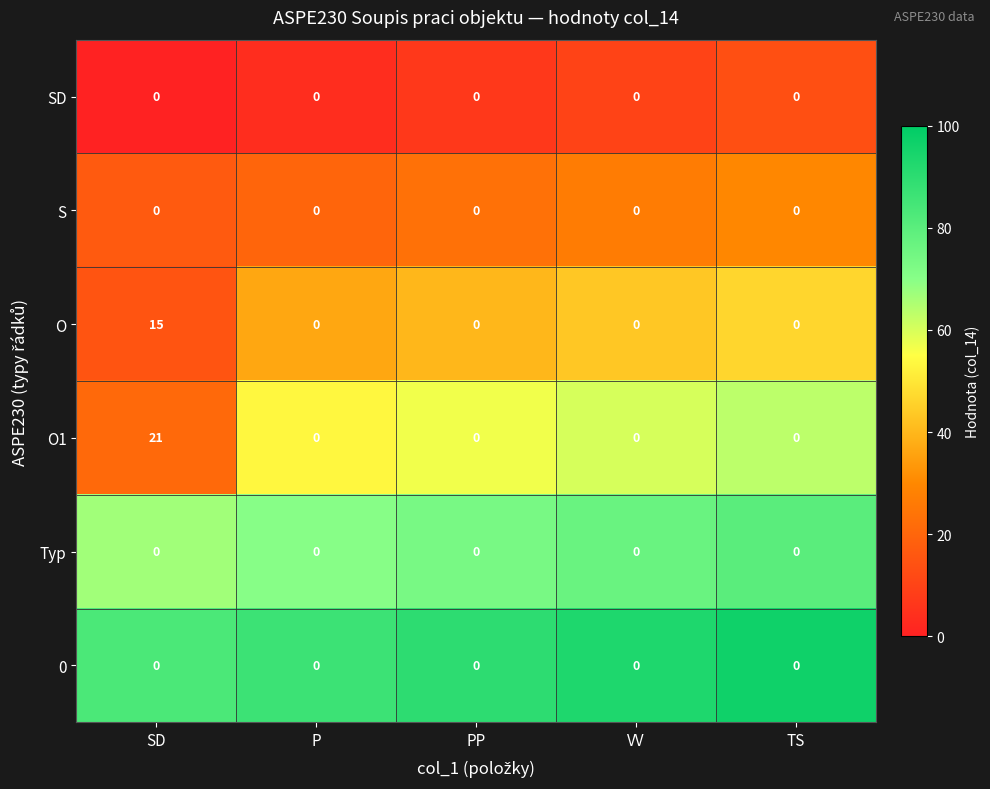

Which series has the largest range (max minus min)?

O1